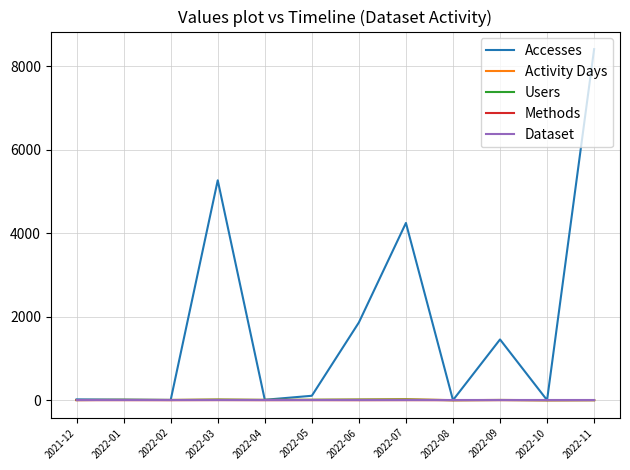

How many values in the Users series are below 8?

6